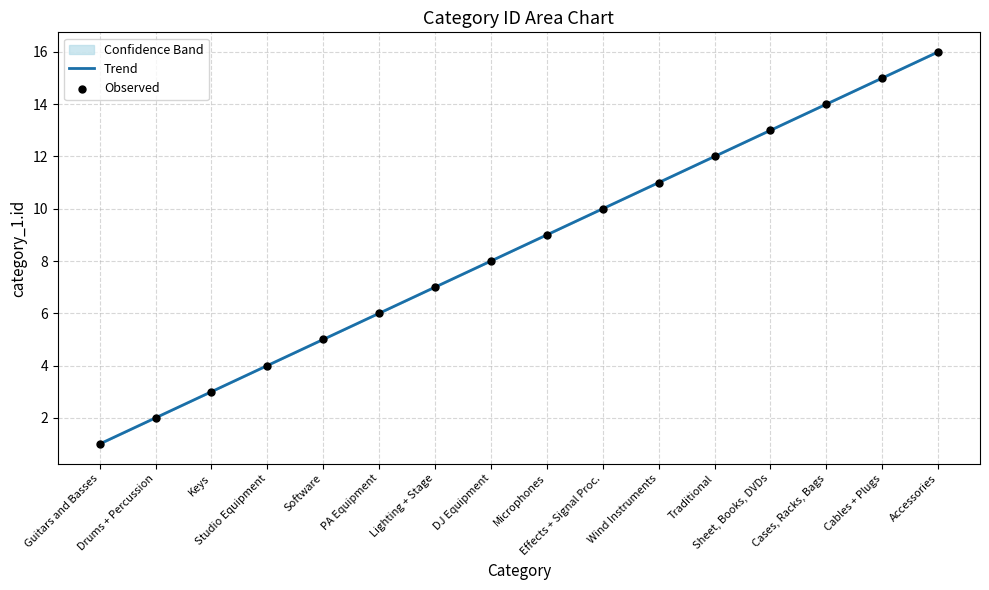

Which series reaches the maximum Y coordinate?

Trend